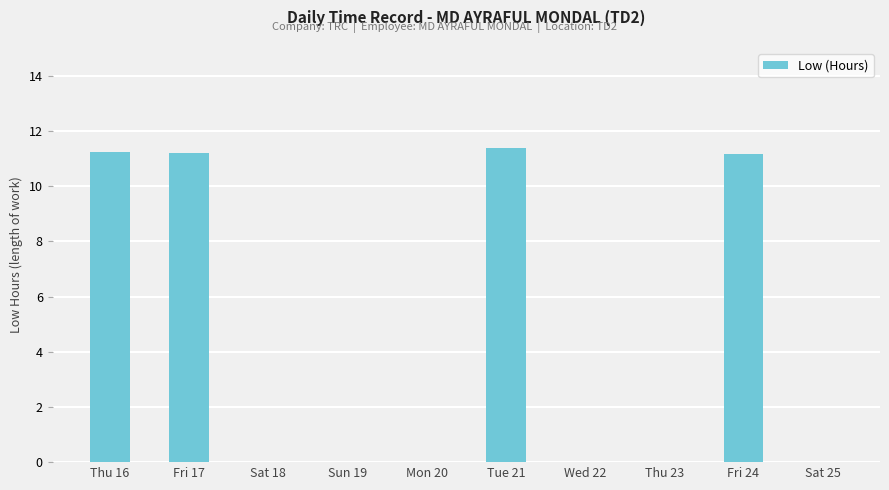

True or false: the data shows 0.0 at Sun 19.

True